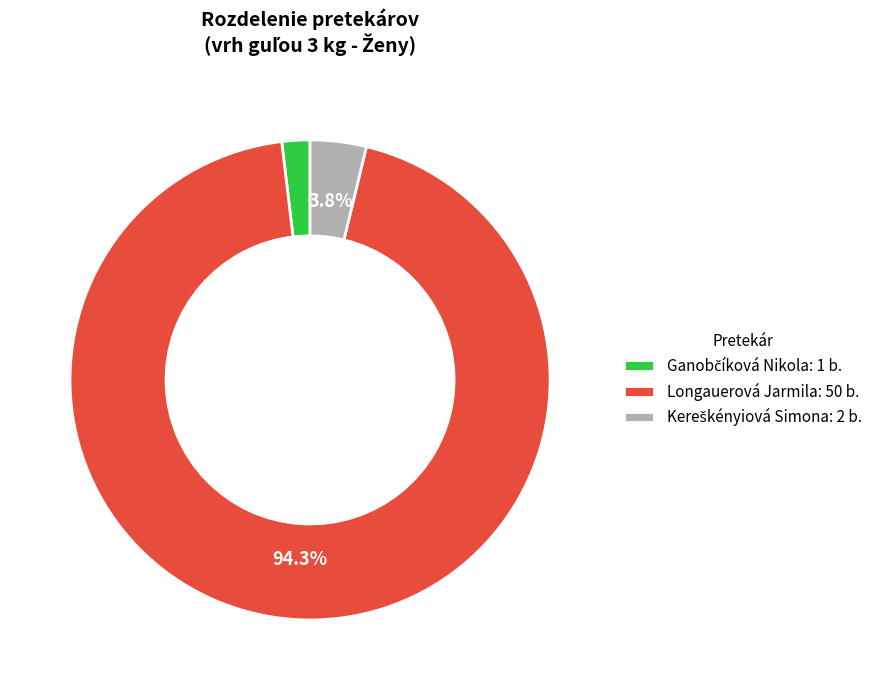

What percentage is NOT represented by Longauerová Jarmila: 50 b.?

5.7%